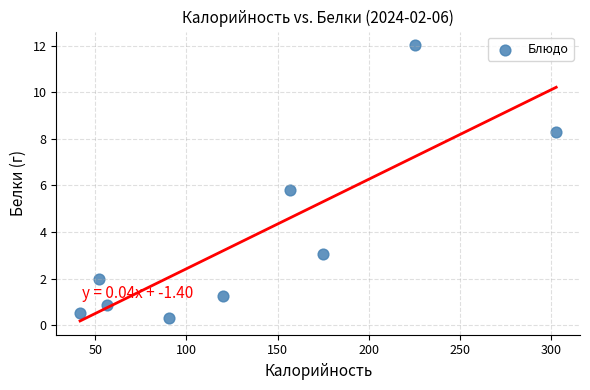

What is the average X value?

135.7